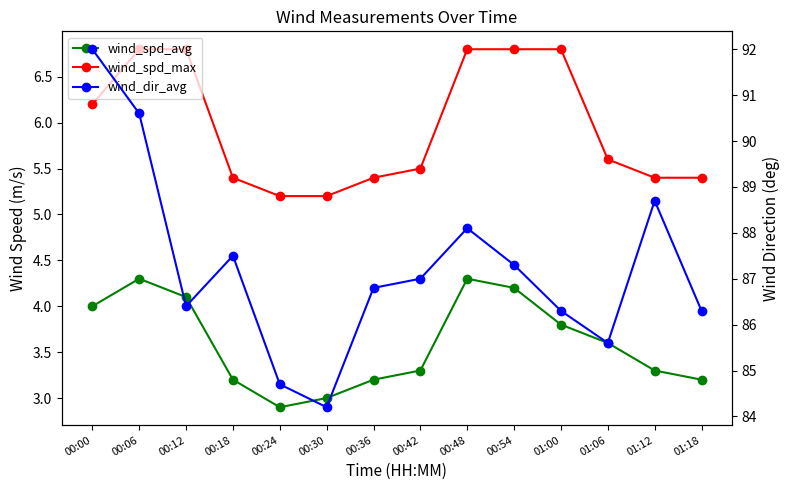

What is the maximum value for wind_dir_avg?

92.0